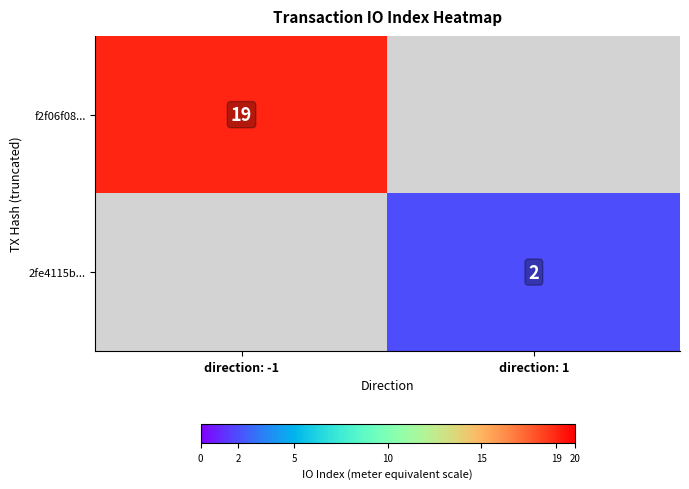

Is it true that 2fe4115b... equals 0.6 at direction: 1?

False